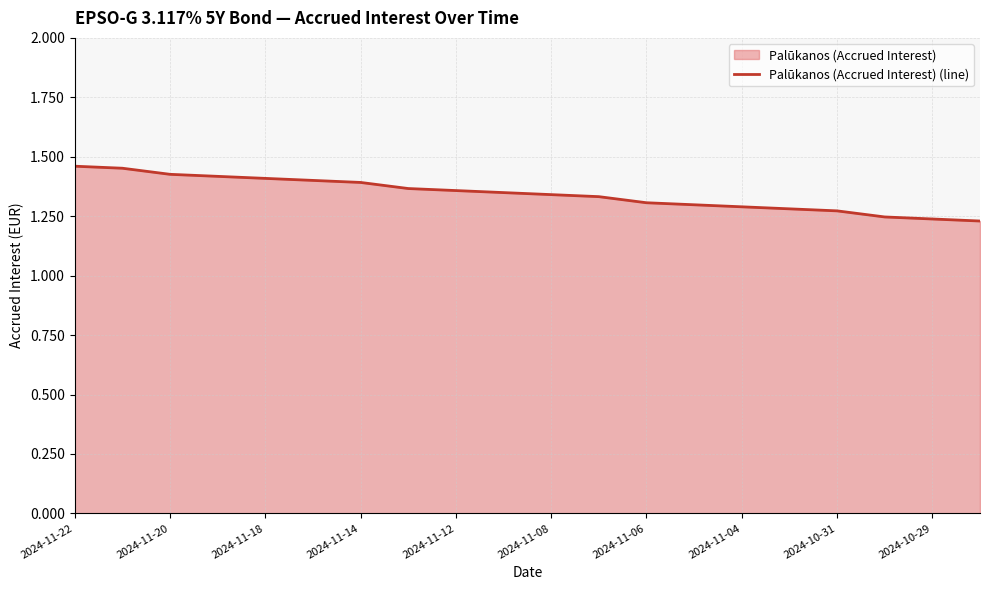

The value at 2024-11-08 is 0.4. True or false?

False